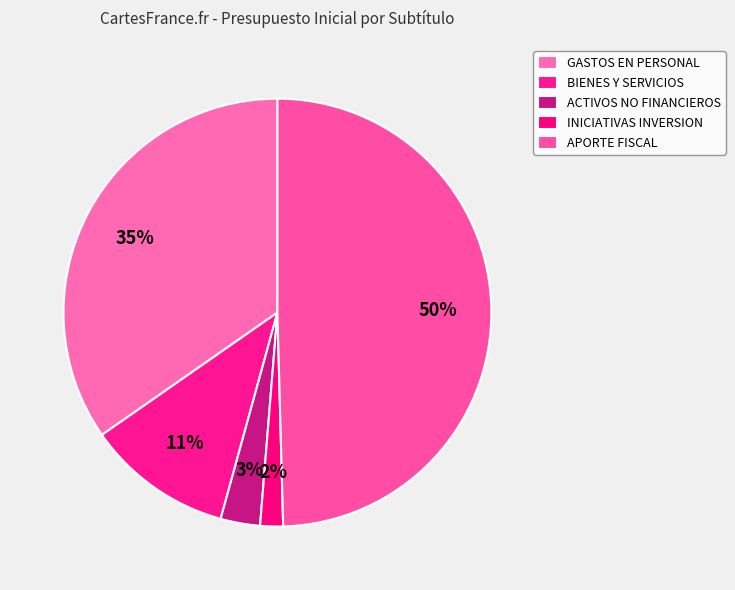

Count the number of slices in the pie.

5